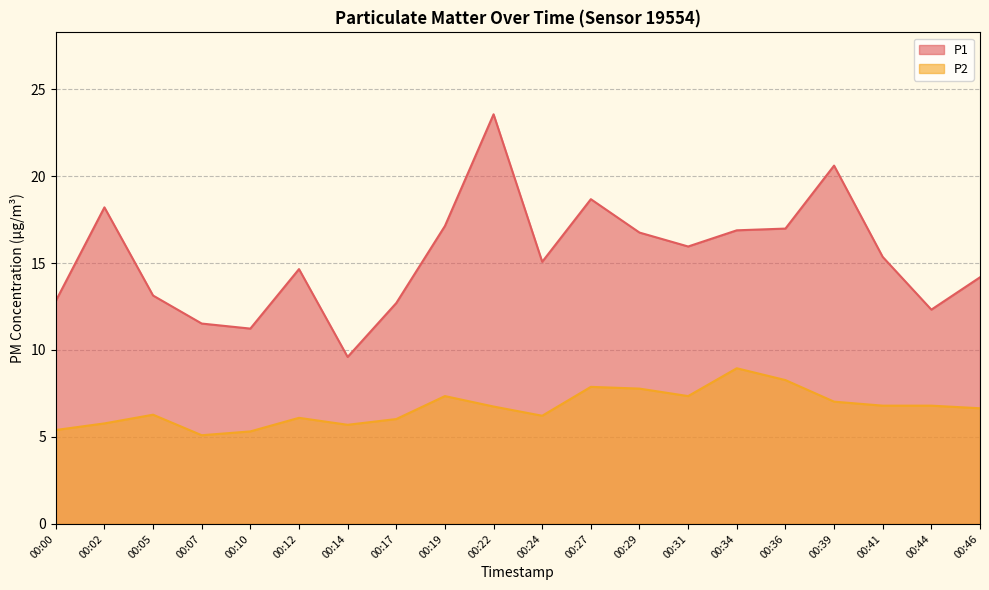

Where is the first local maximum for P2?

00:05